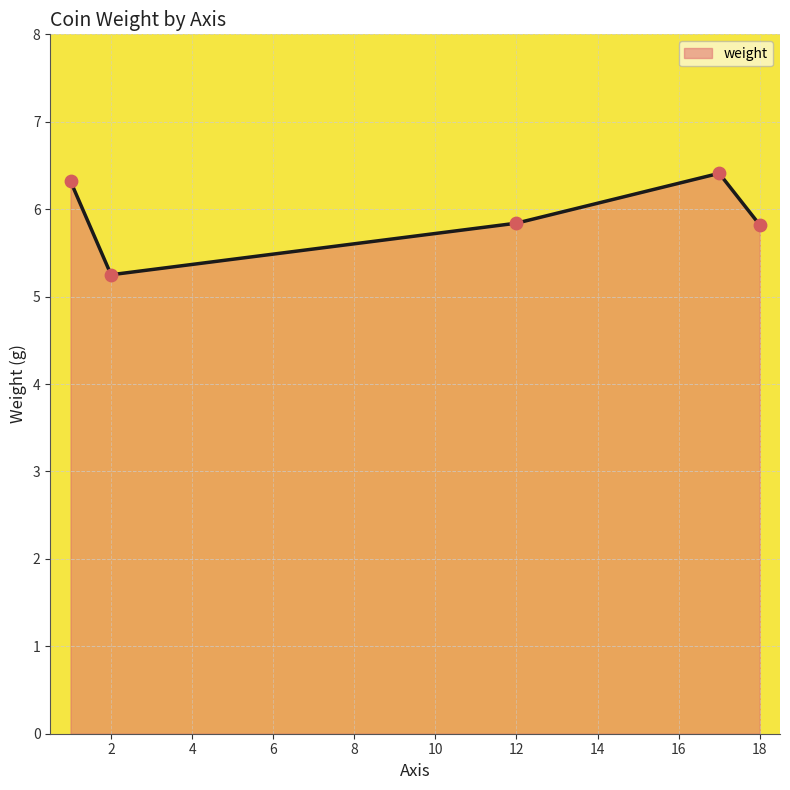

What is the sum of all values?

29.6